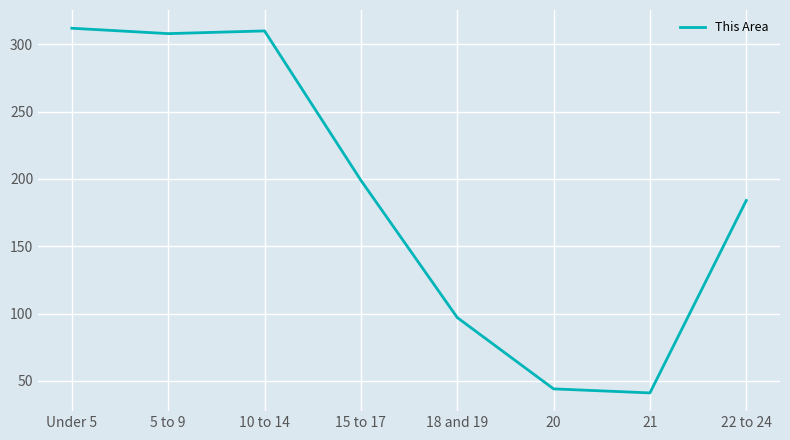

Approximately how many times larger is the value at 15 to 17 compared to 22 to 24?

1.1